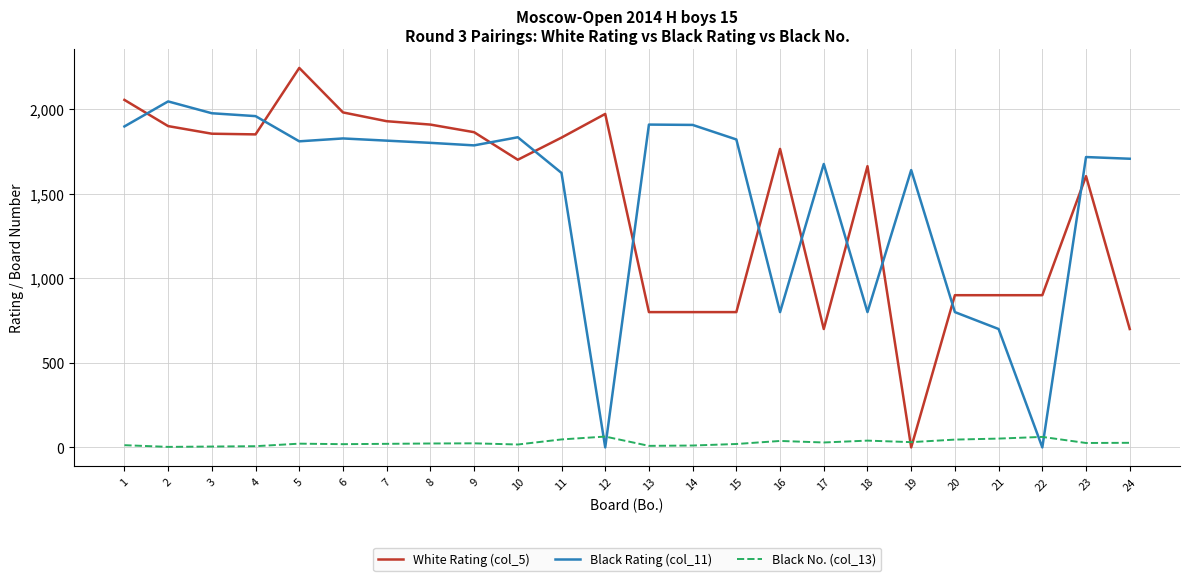

What is the total value across all series at 5?

4076